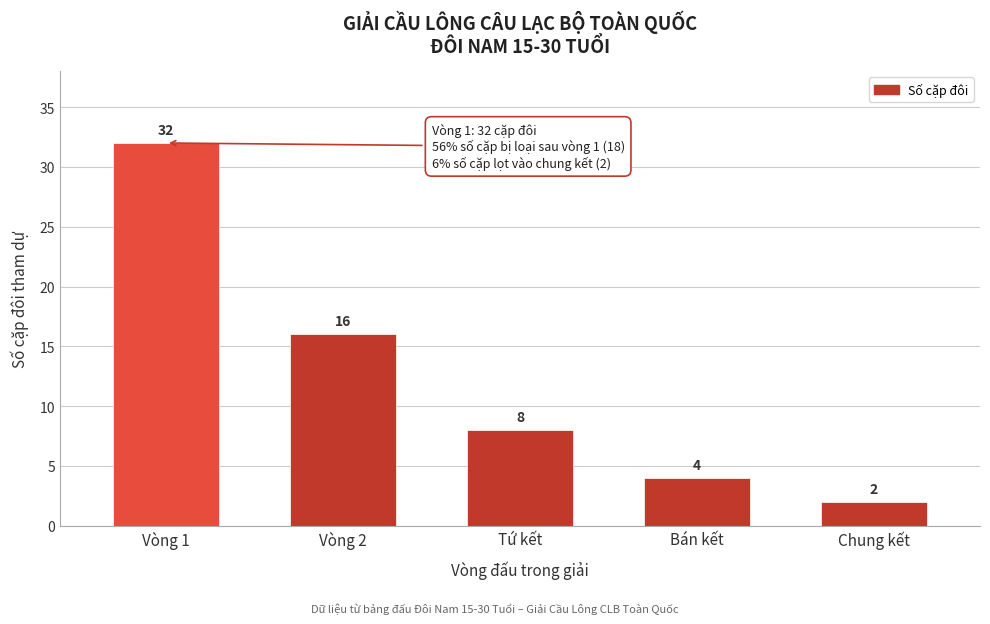

Reading left to right, extract all data points from this chart.

32	16	8	4	2